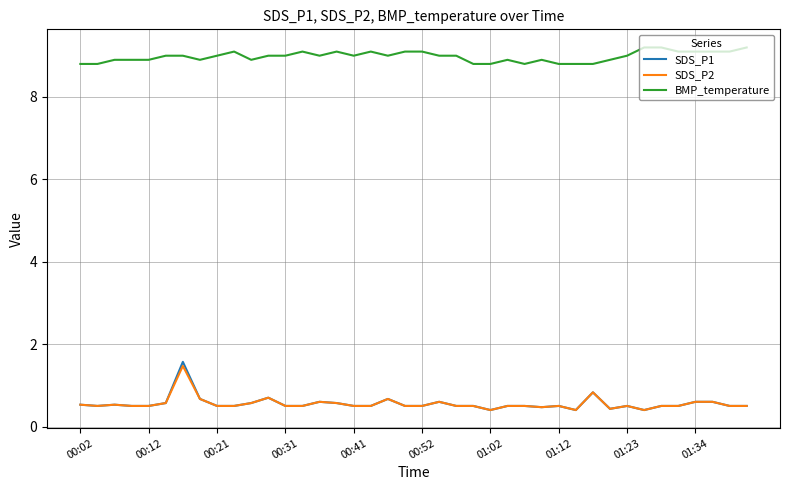

What is the difference between the maximum and minimum values in the SDS_P2 series?

1.1